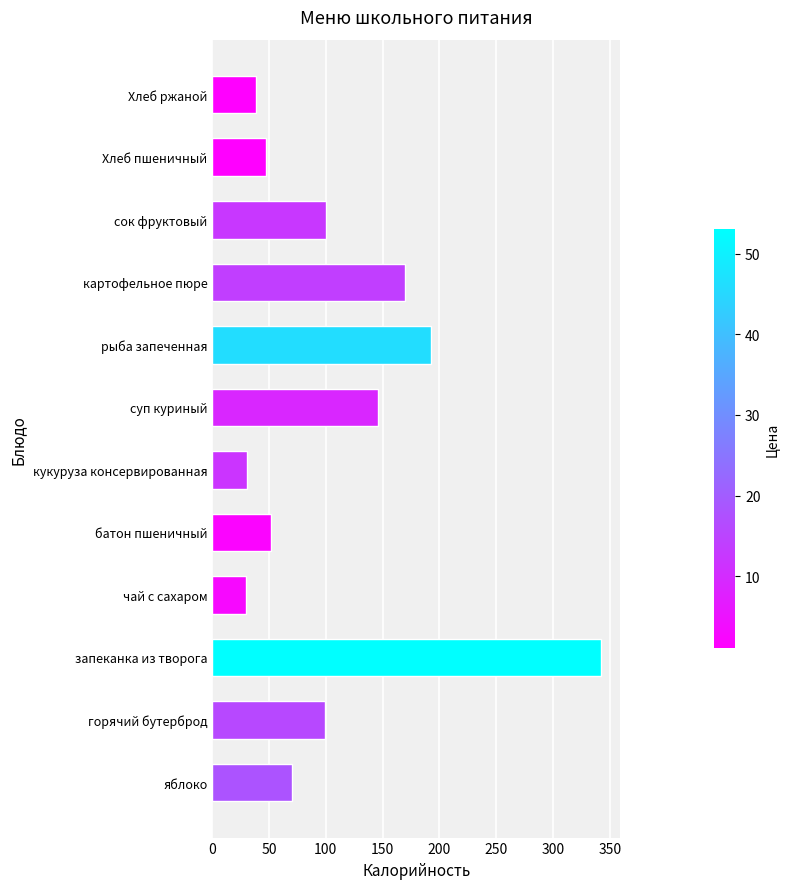

True or false: the data shows 49 at чай с сахаром.

False